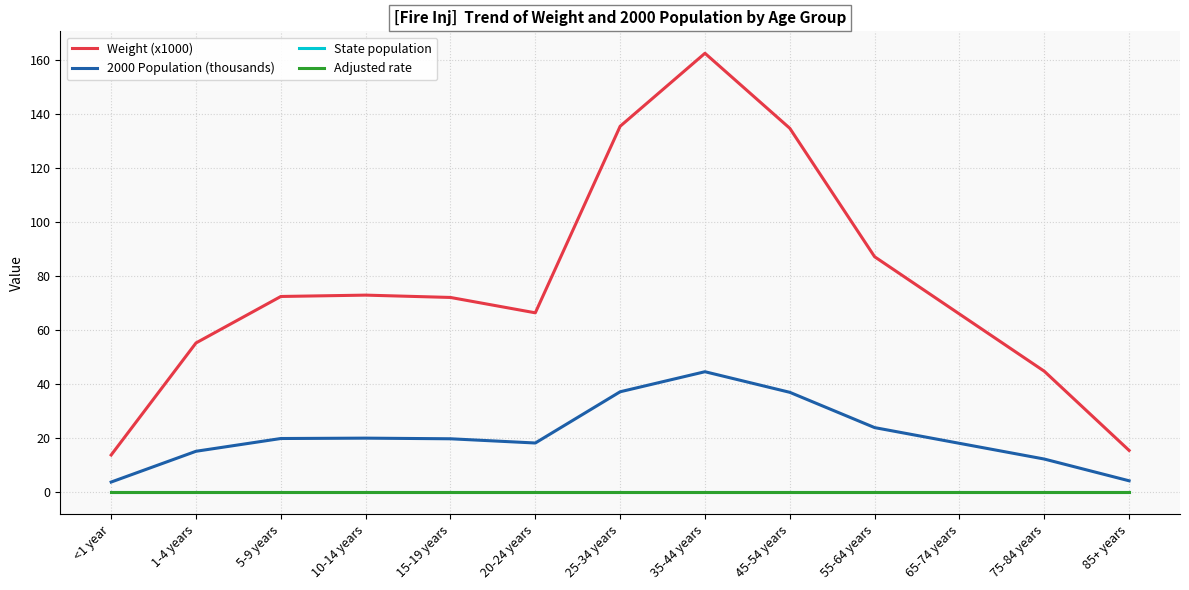

True or false: Adjusted rate and State population intersect in this chart.

False